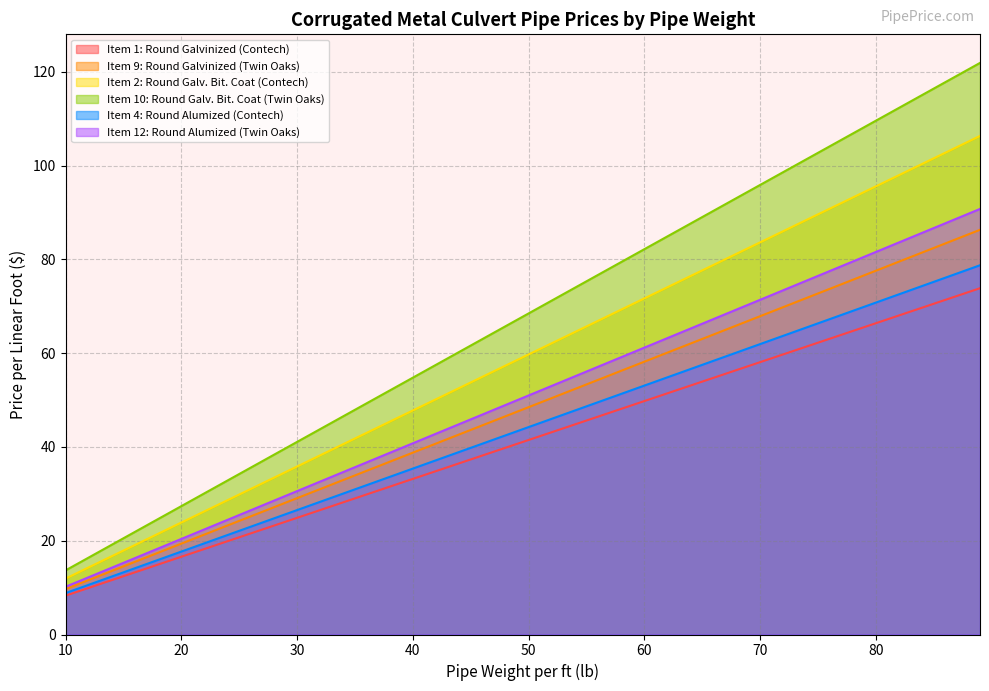

True or false: Item 1: Round Galvinized (Contech) and Item 12: Round Alumized (Twin Oaks) intersect in this chart.

False